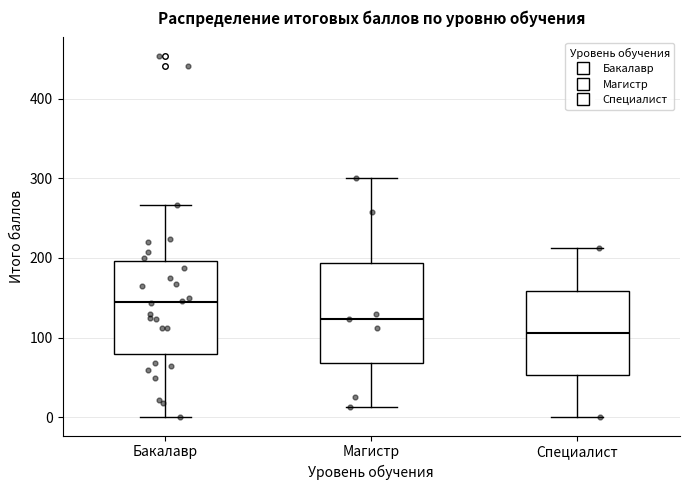

Which box's median line is the highest?

Бакалавр